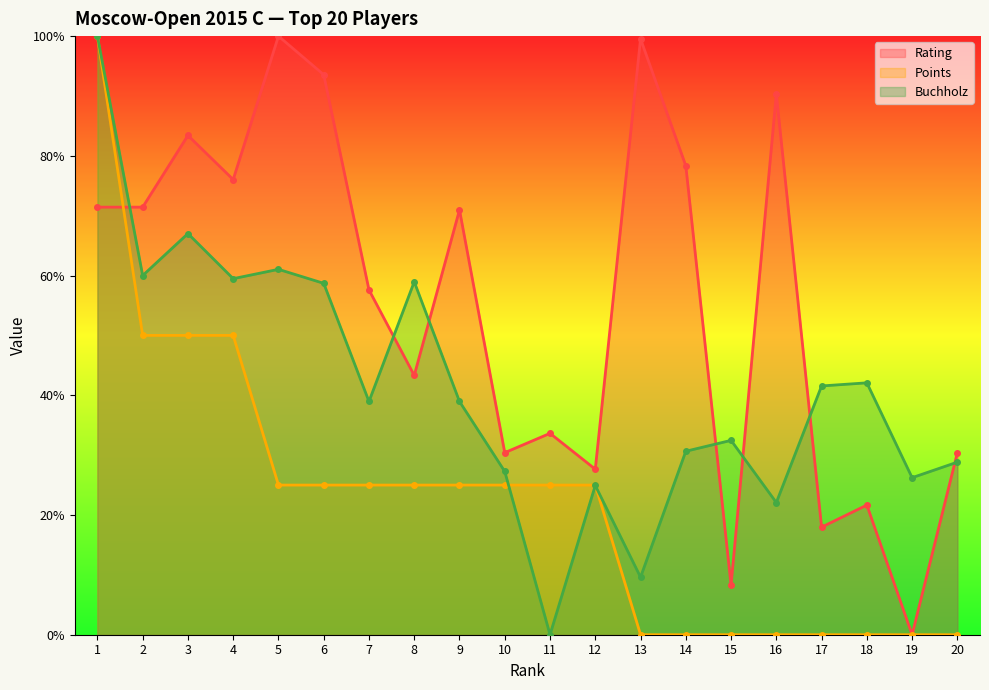

Rank the series by their maximum value, from highest to lowest.

Rating, Points, Buchholz